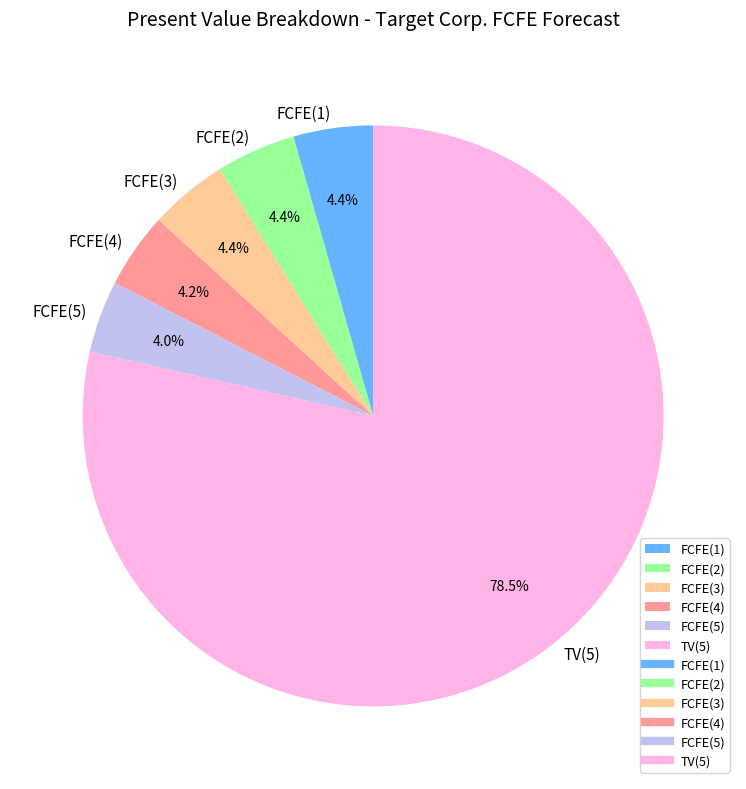

Does FCFE(3) represent more than half of the total?

No